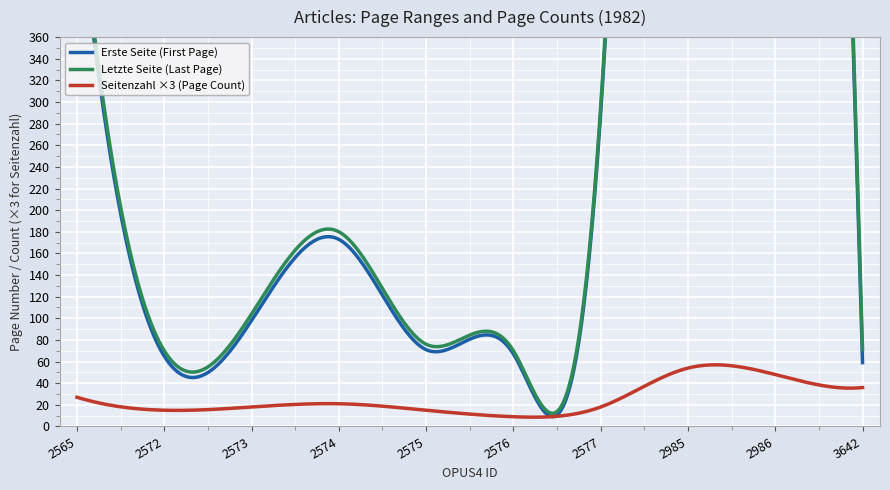

What is the difference between the maximum and minimum values in the Erste Seite series?

2054